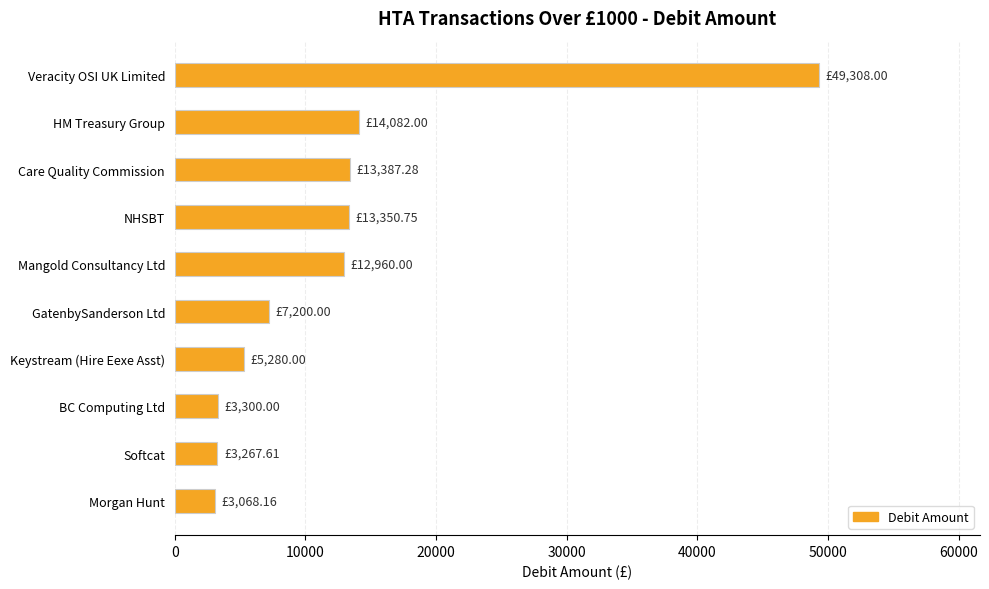

Approximately how many times larger is the value at GatenbySanderson Ltd compared to Softcat?

2.2